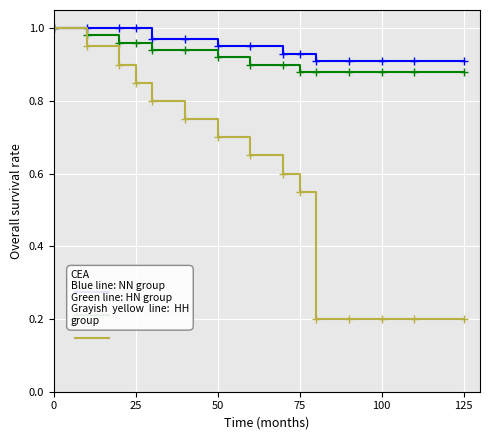

True or false: HH group has a value of 0.1 at 11.

False